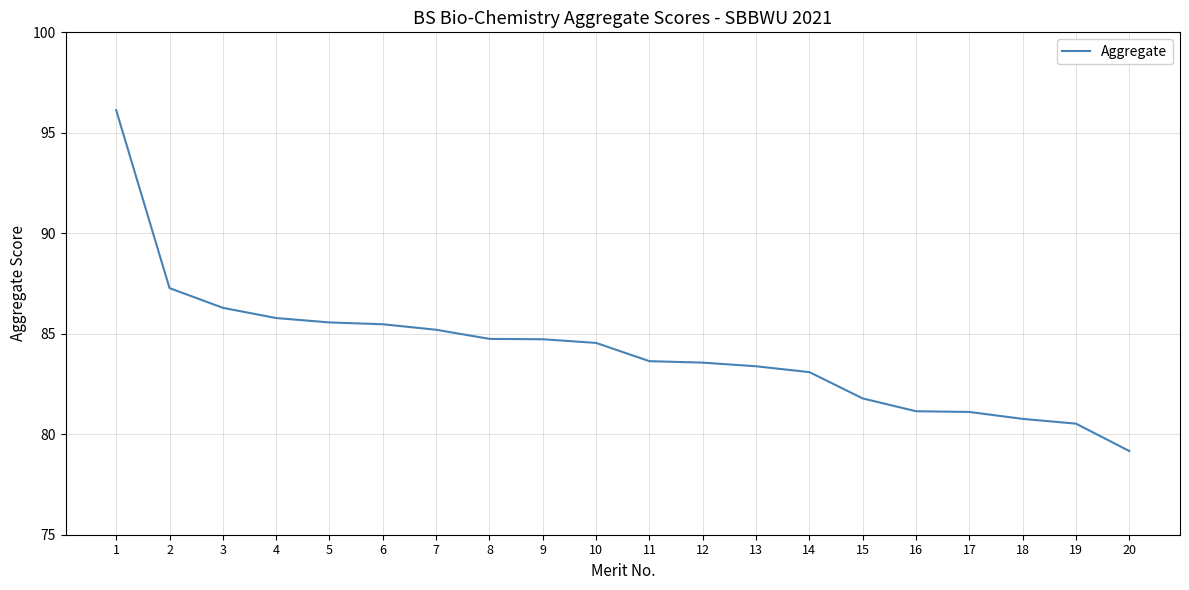

At which category does the chart reach its peak across all series?

1